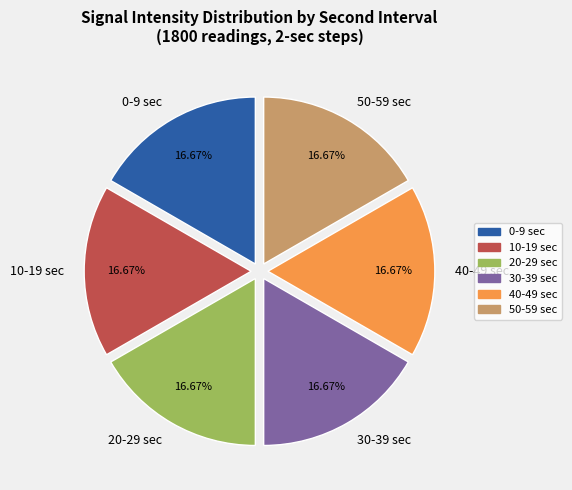

Do 10-19 sec and 20-29 sec together represent more than half of the pie?

No